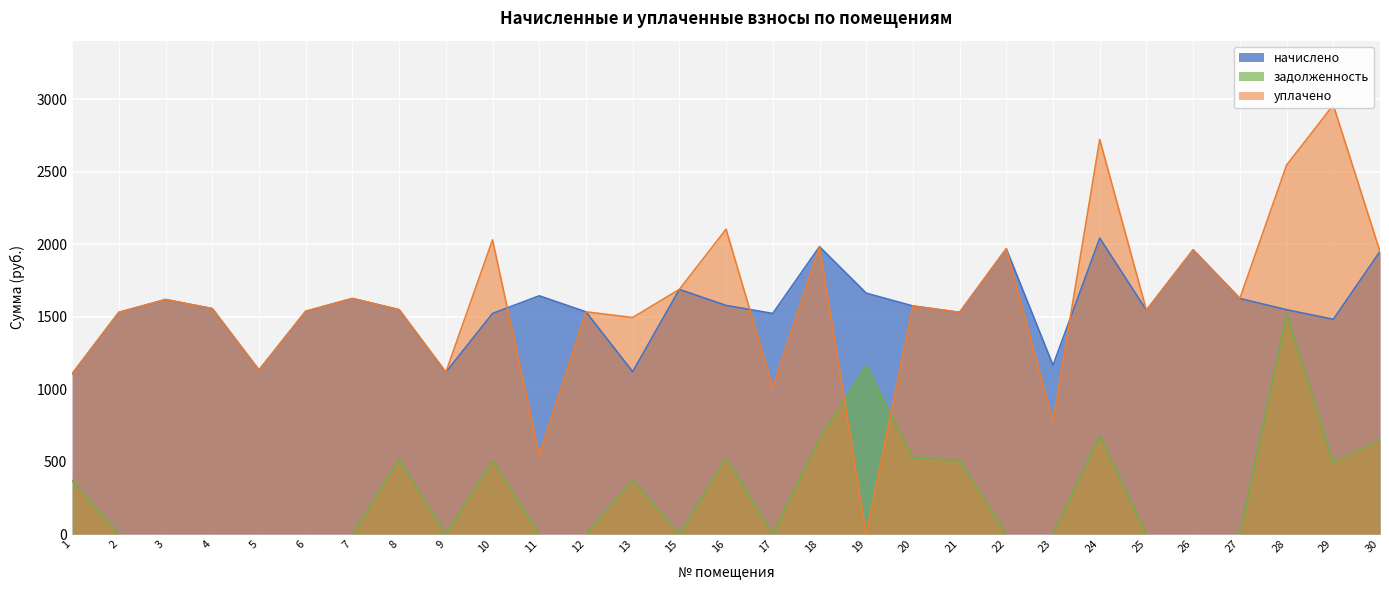

At which category does the chart reach its minimum across all series?

2